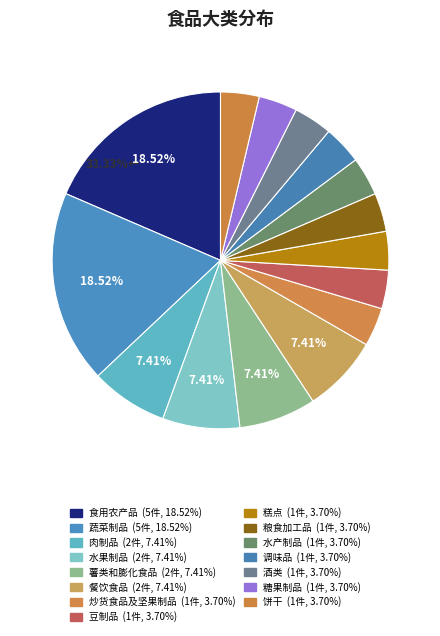

Rank the categories by value from lowest to highest.

炒货食品及坚果制品, 豆制品, 糕点, 粮食加工品, 水产制品, 调味品, 酒类, 糖果制品, 饼干, 肉制品, 水果制品, 薯类和膨化食品, 餐饮食品, 食用农产品, 蔬菜制品